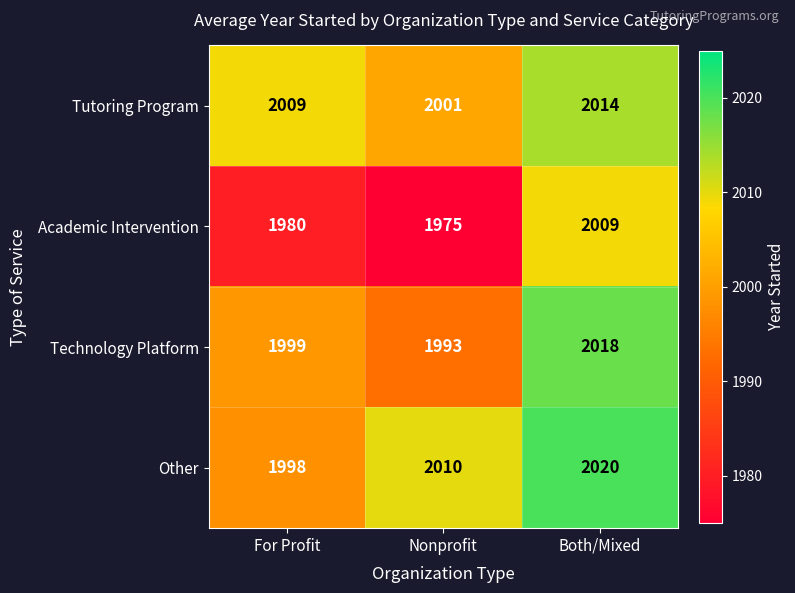

What is the maximum value shown in the chart?

2020